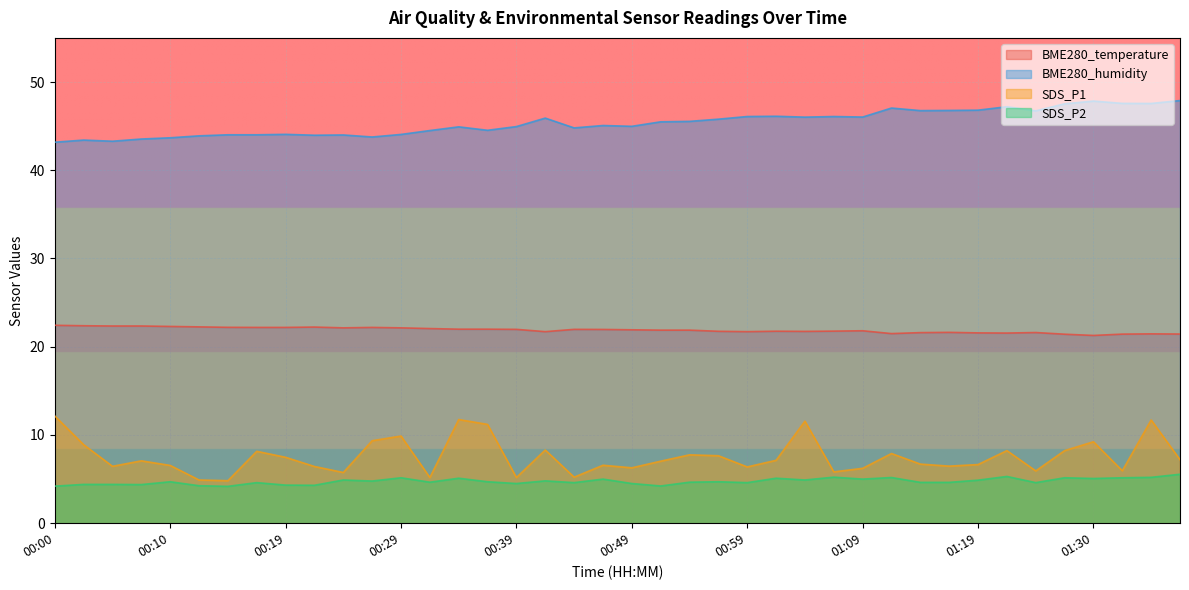

What is the difference between the BME280_temperature values at 01:04 and 01:12?

0.2